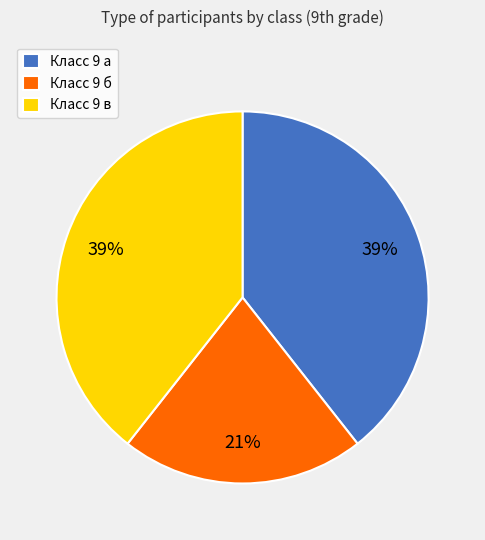

Approximately how many times larger is the value at Класс 9 б compared to Класс 9 а?

0.5